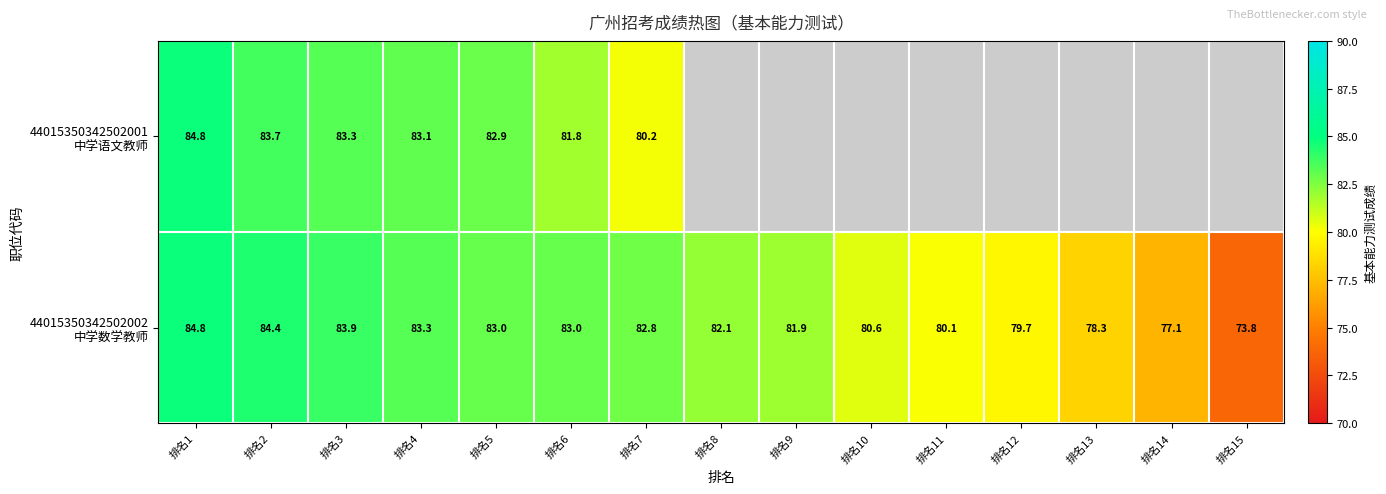

List the labels in order of 44015350342502002 中学数学教师 value, smallest first.

排名15, 排名14, 排名13, 排名12, 排名11, 排名10, 排名9, 排名8, 排名7, 排名5, 排名6, 排名4, 排名3, 排名2, 排名1